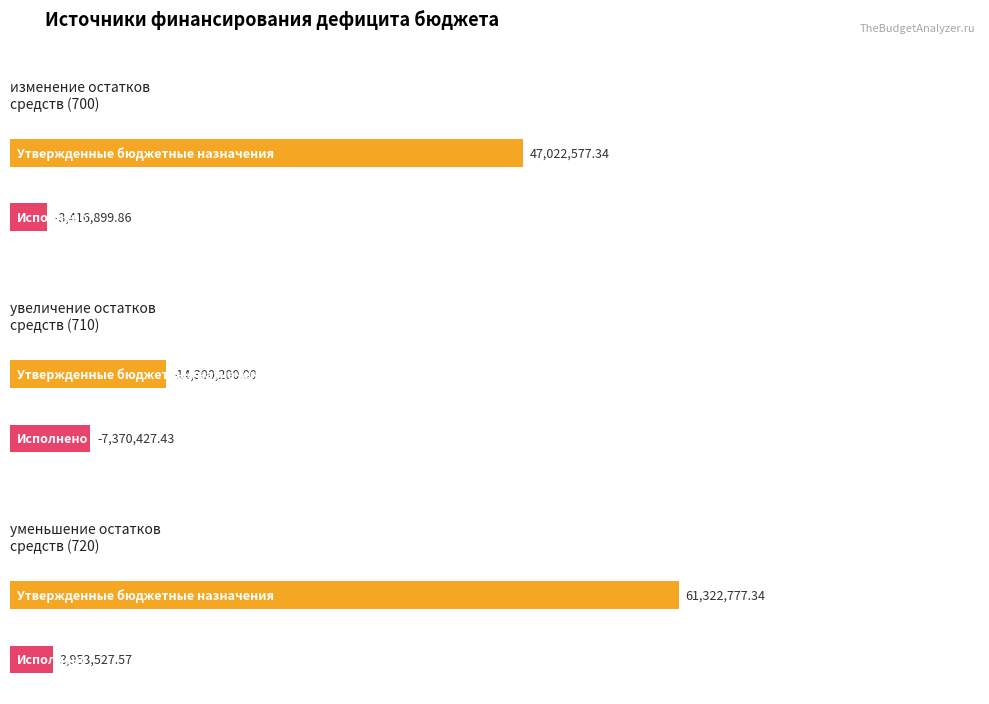

How many positive values does the Исполнено series have?

1